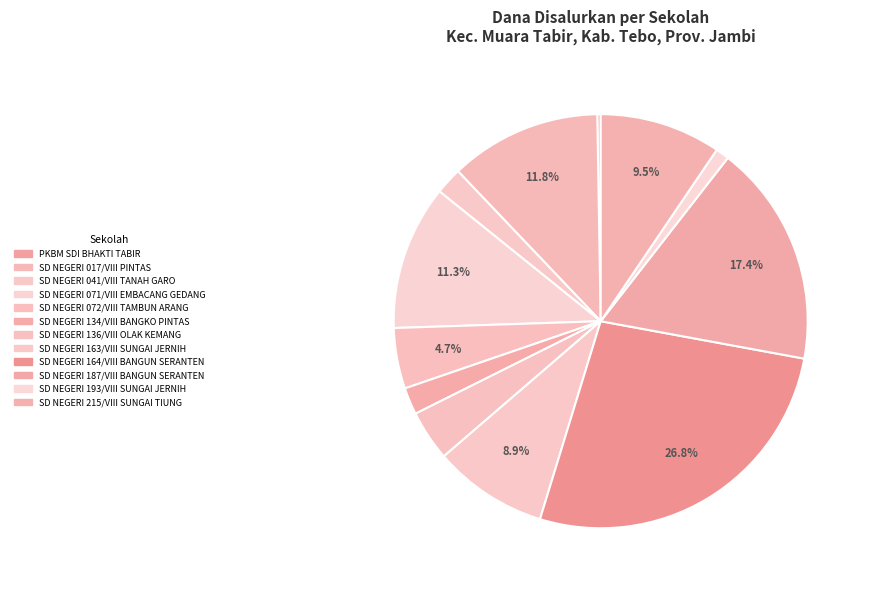

Count the number of slices in the pie.

12